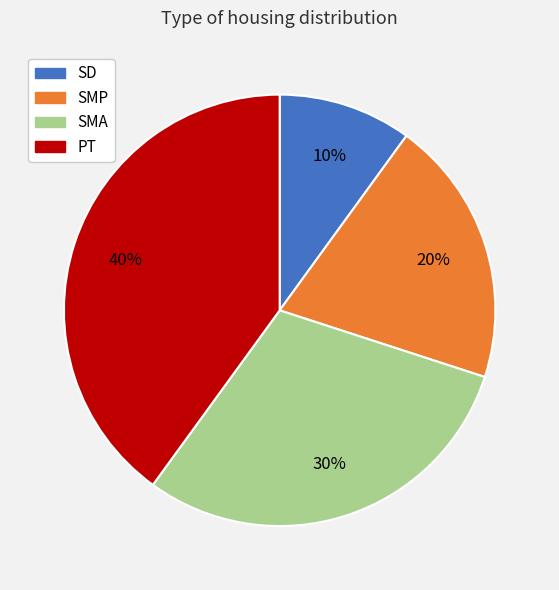

Does SD represent more than half of the total?

No